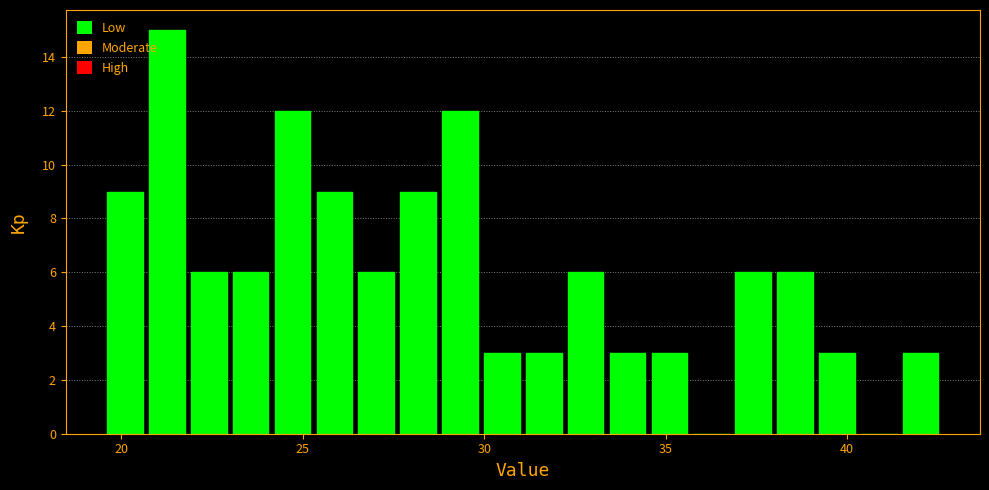

Around what value on the x-axis is the tallest bar? Give the approximate position of its centre, as read against the axis.

21.5